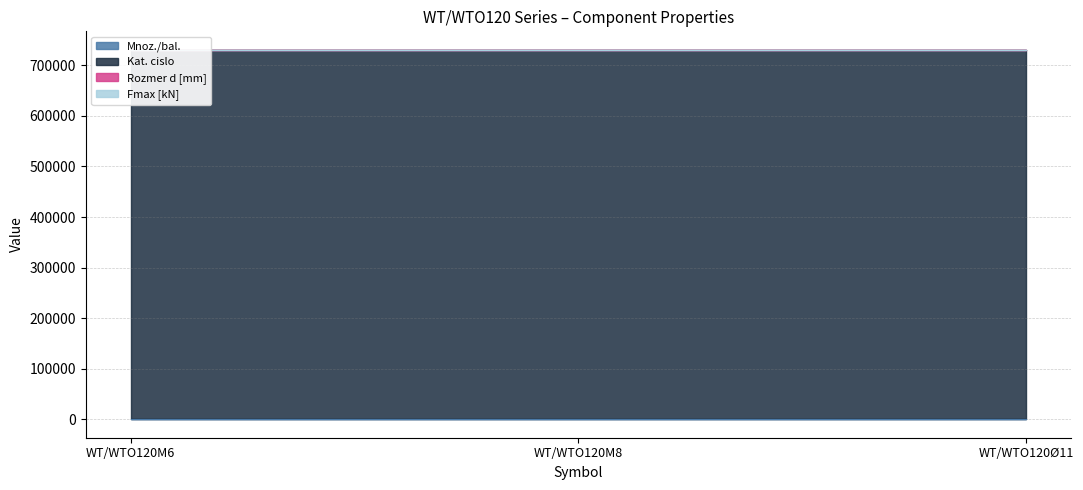

True or false: Kat. cislo has a value of 730812 at WT/WTO120Ø11.

True